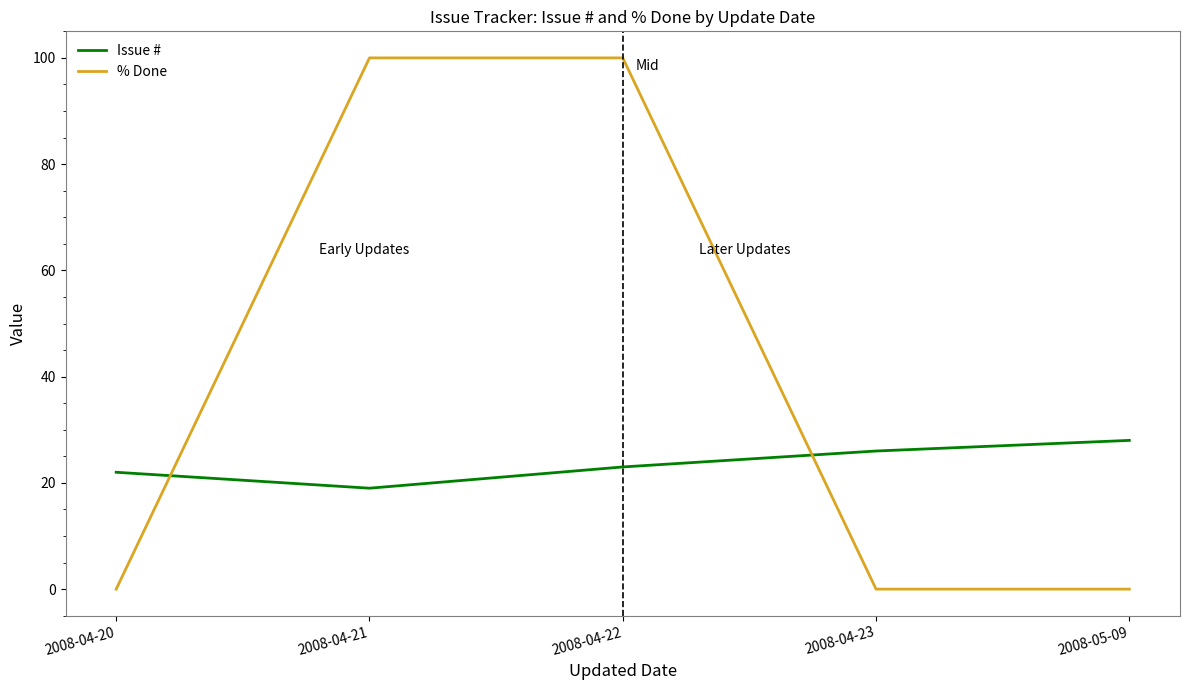

The value of % Done at 2008-04-22 is 100. True or false?

True